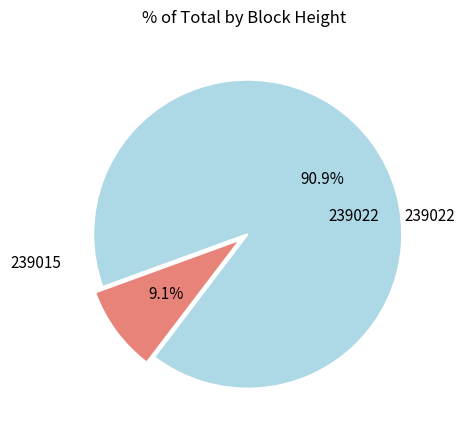

Between 239015 and 239022, which is larger?

239015